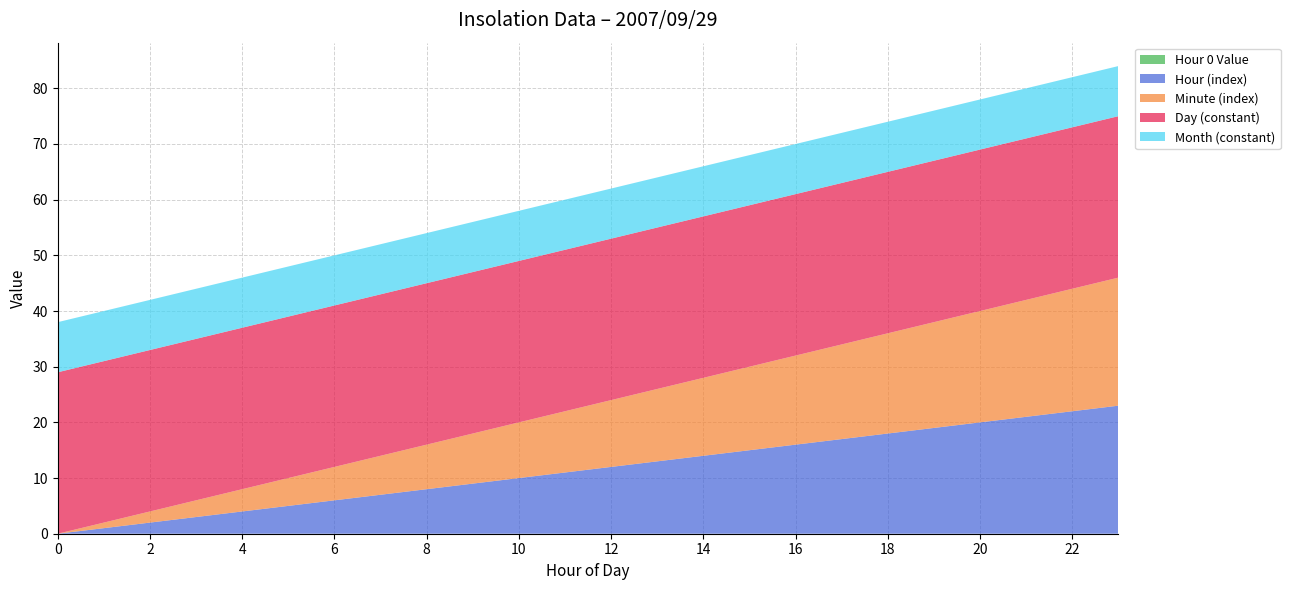

Reading left to right, transcribe all the data shown in this chart.

Hour 0 Value: 0=0	1=0	2=0	3=0	4=0	5=0	6=0	7=0	8=0	9=0	10=0	11=0	12=0	13=0	14=0	15=0	16=0	17=0	18=0	19=0	20=0	21=0	22=0	23=0
Hour (index): 0=0	1=1	2=2	3=3	4=4	5=5	6=6	7=7	8=8	9=9	10=10	11=11	12=12	13=13	14=14	15=15	16=16	17=17	18=18	19=19	20=20	21=21	22=22	23=23
Minute (index): 0=0	1=1	2=2	3=3	4=4	5=5	6=6	7=7	8=8	9=9	10=10	11=11	12=12	13=13	14=14	15=15	16=16	17=17	18=18	19=19	20=20	21=21	22=22	23=23
Day (constant): 0=29	1=29	2=29	3=29	4=29	5=29	6=29	7=29	8=29	9=29	10=29	11=29	12=29	13=29	14=29	15=29	16=29	17=29	18=29	19=29	20=29	21=29	22=29	23=29
Month (constant): 0=9	1=9	2=9	3=9	4=9	5=9	6=9	7=9	8=9	9=9	10=9	11=9	12=9	13=9	14=9	15=9	16=9	17=9	18=9	19=9	20=9	21=9	22=9	23=9